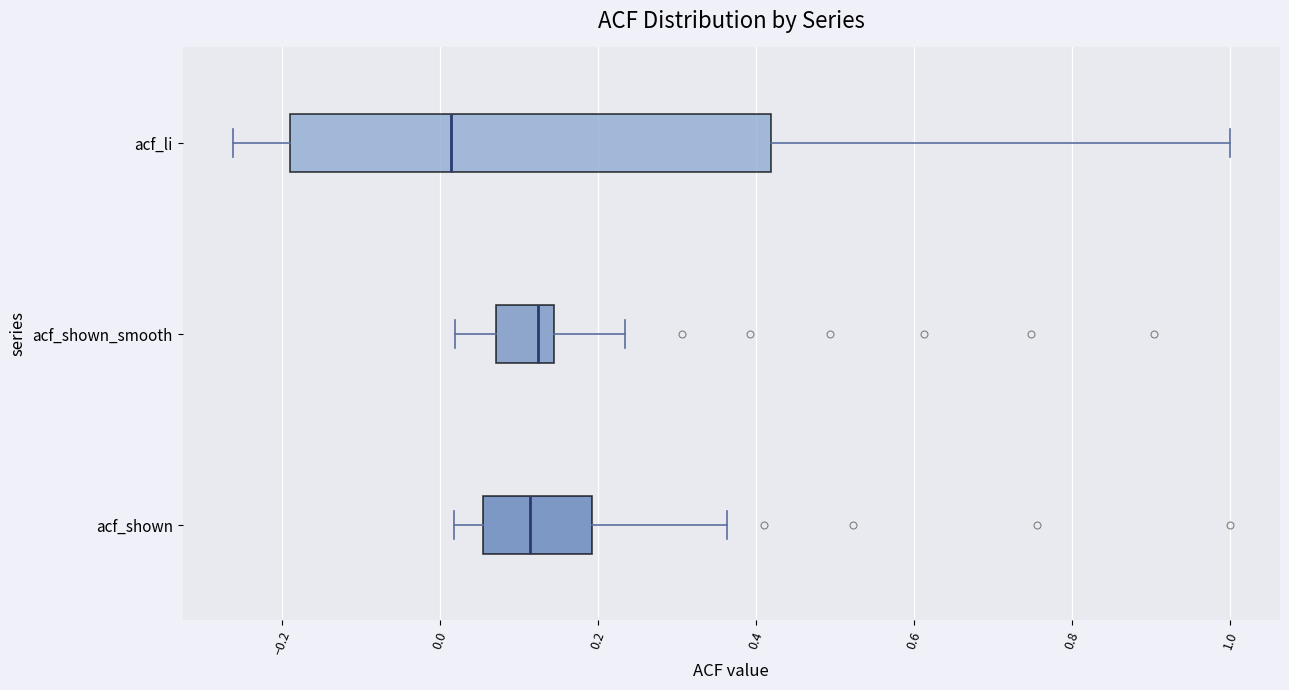

Which box is the widest, from its left edge to its right edge?

acf_li